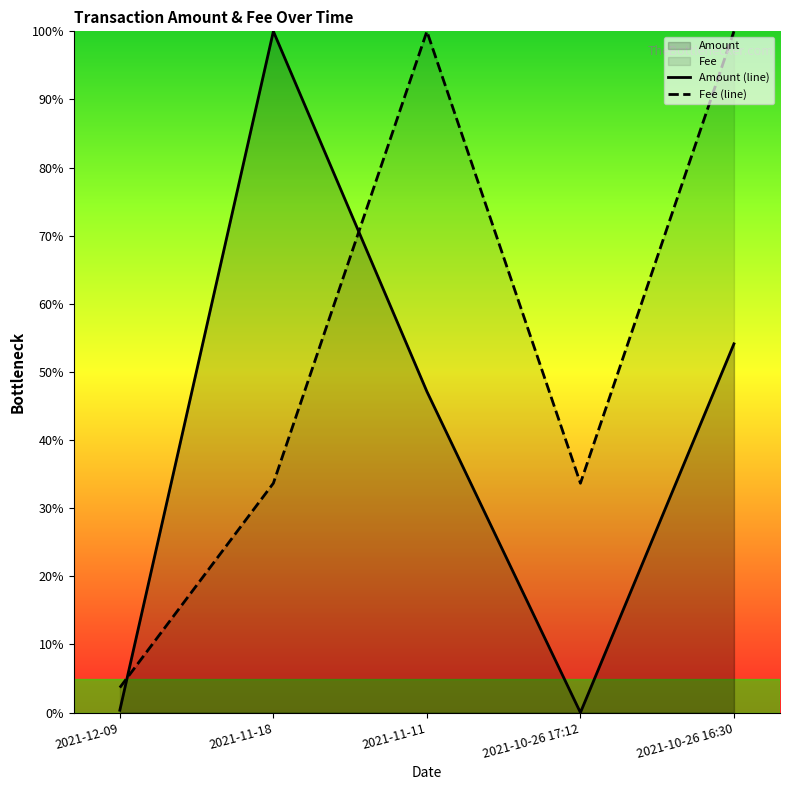

Where do Fee and Amount first cross each other?

2021-12-09 and 2021-11-18